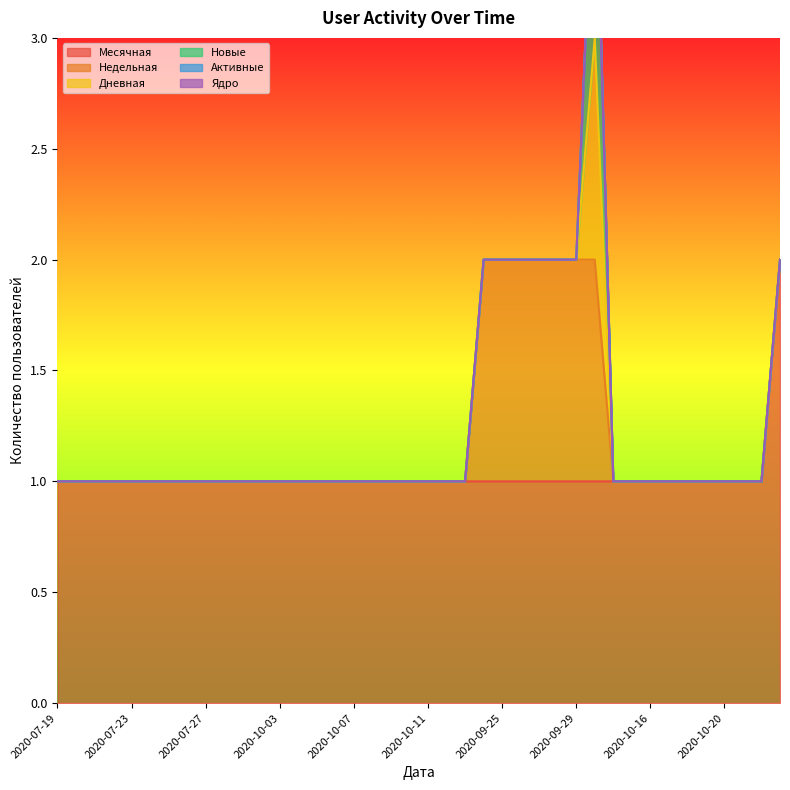

Reading left to right, list all the values displayed in this chart.

Месячная: 1	1	1	1	1	1	1	1	1	1	1	1	1	1	1	1	1	1	1	1	1	1	1	1	1	1	1	1	1	1	1	1	1	1	1	1	1	1	1	2
Недельная: 0	0	0	0	0	0	0	0	0	0	0	0	0	0	0	0	0	0	0	0	0	0	0	1	1	1	1	1	1	1	0	0	0	0	0	0	0	0	0	0
Дневная: 0	0	0	0	0	0	0	0	0	0	0	0	0	0	0	0	0	0	0	0	0	0	0	0	0	0	0	0	0	1	0	0	0	0	0	0	0	0	0	0
Новые: 0	0	0	0	0	0	0	0	0	0	0	0	0	0	0	0	0	0	0	0	0	0	0	0	0	0	0	0	0	1	0	0	0	0	0	0	0	0	0	0
Активные: 0	0	0	0	0	0	0	0	0	0	0	0	0	0	0	0	0	0	0	0	0	0	0	0	0	0	0	0	0	0	0	0	0	0	0	0	0	0	0	0
Ядро: 0	0	0	0	0	0	0	0	0	0	0	0	0	0	0	0	0	0	0	0	0	0	0	0	0	0	0	0	0	0	0	0	0	0	0	0	0	0	0	0